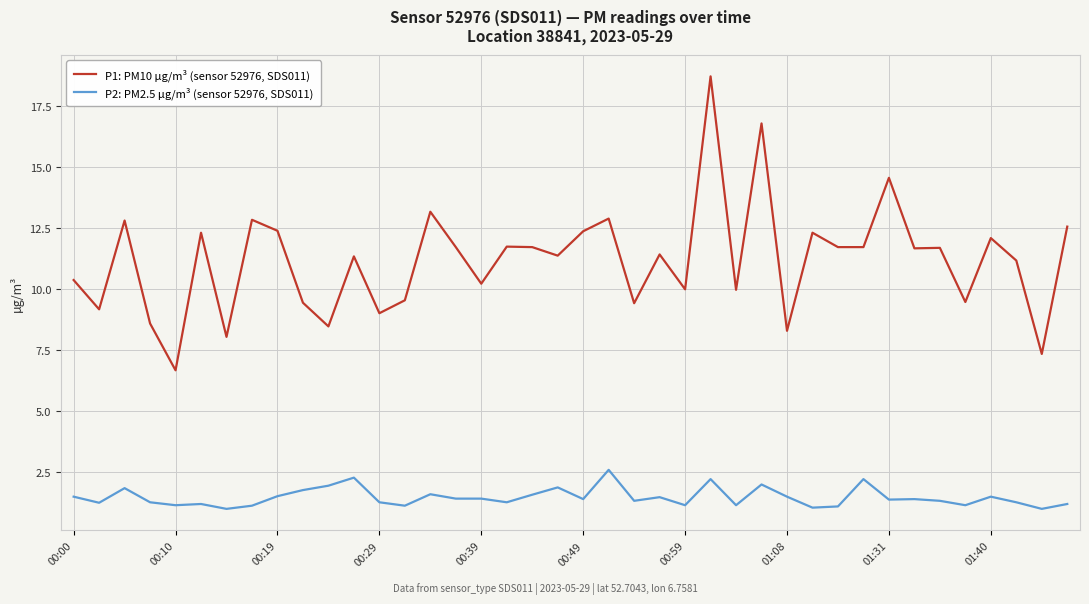

What is the difference between the maximum and minimum values in the P2: PM2.5 µg/m³ (sensor 52976, SDS011) series?

1.6